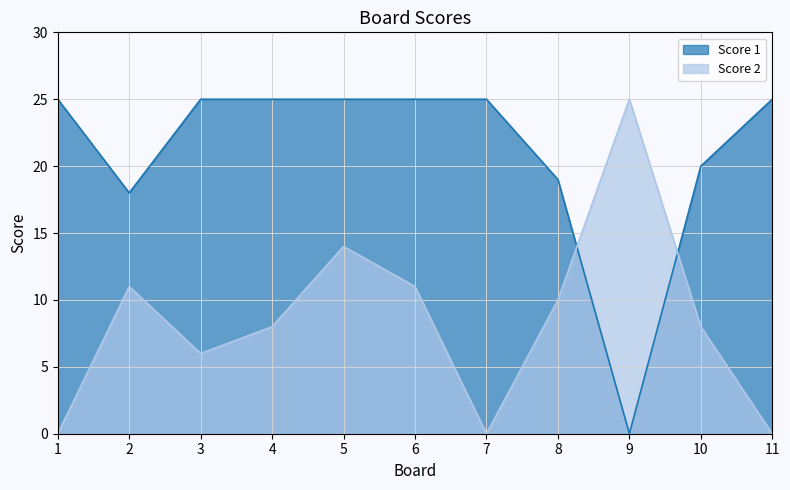

True or false: Score 1 has a value of 16 at 1.

False